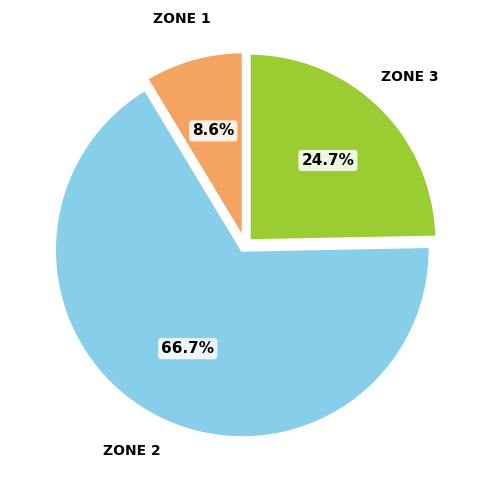

Is there any slice that represents more than half of the pie?

Yes